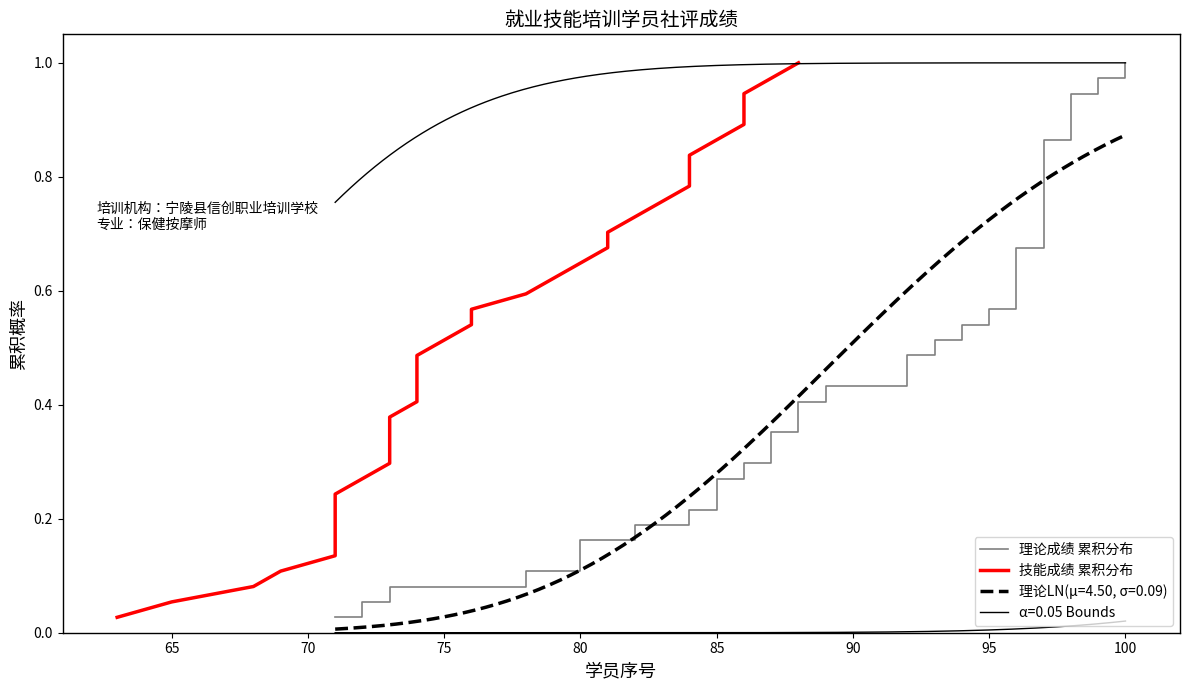

What is the value of the 技能成绩 累积分布 point at the 8th from the left?

0.2